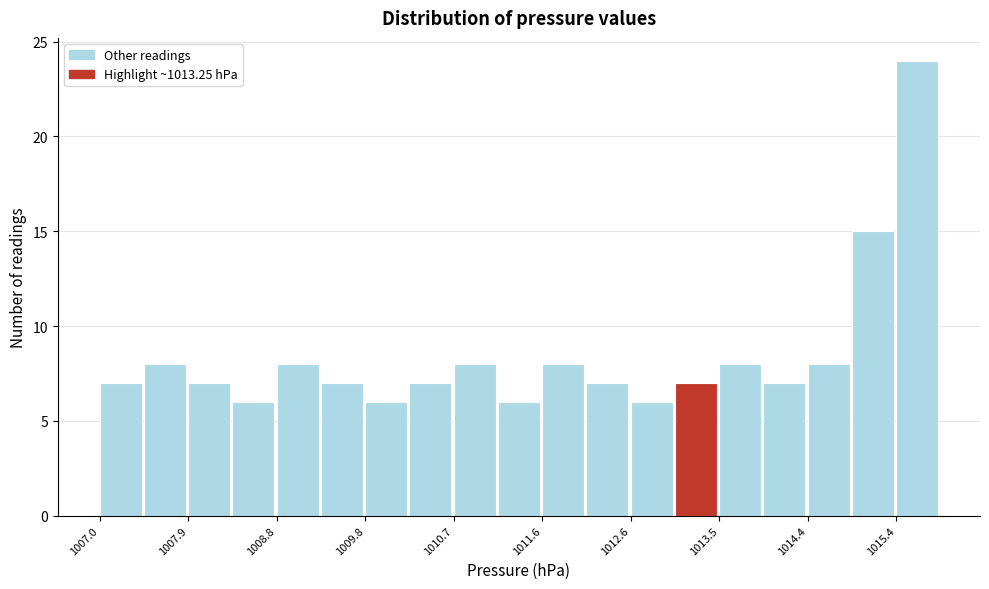

How tall is the bar that spans 1012.1 to 1012.6 on the x-axis? Neither the bar edges nor the heights are printed on the chart, so give them approximately, as read against the axes.

7